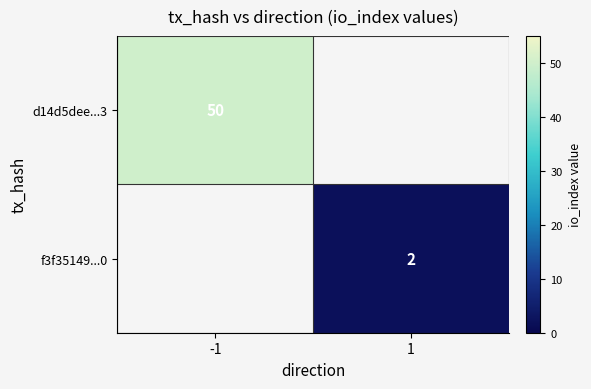

Is the value of f3f35149...0 at 1 greater than the value of d14d5dee...3 at -1?

No